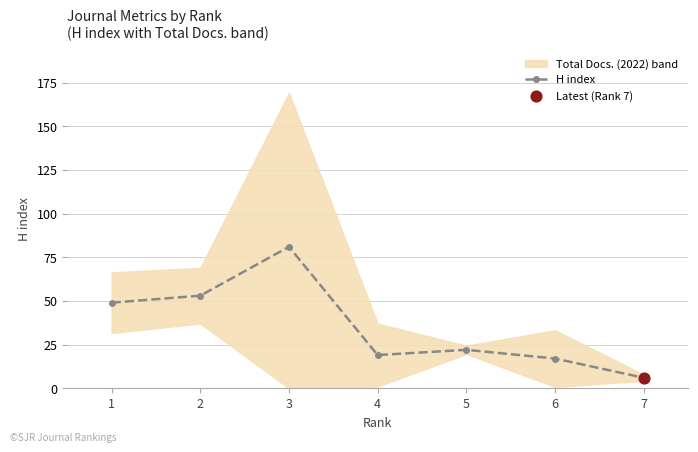

Approximately how many times larger is the value at 6 compared to 7?

2.8